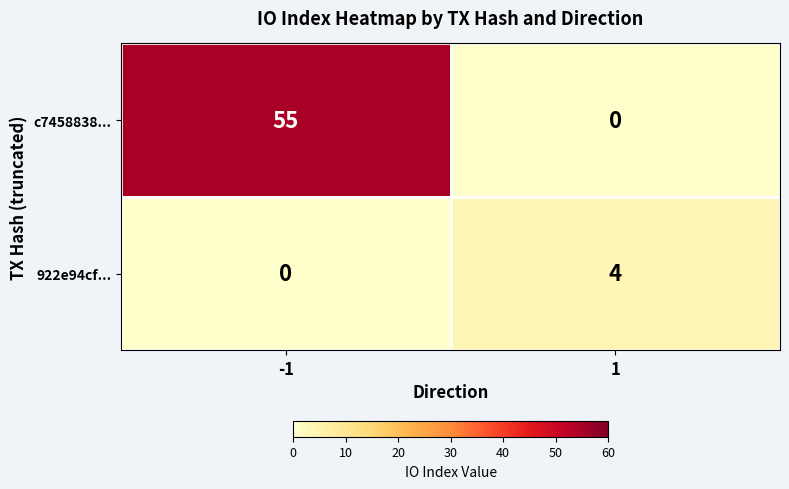

Which series has the largest total across all categories?

c7458838...